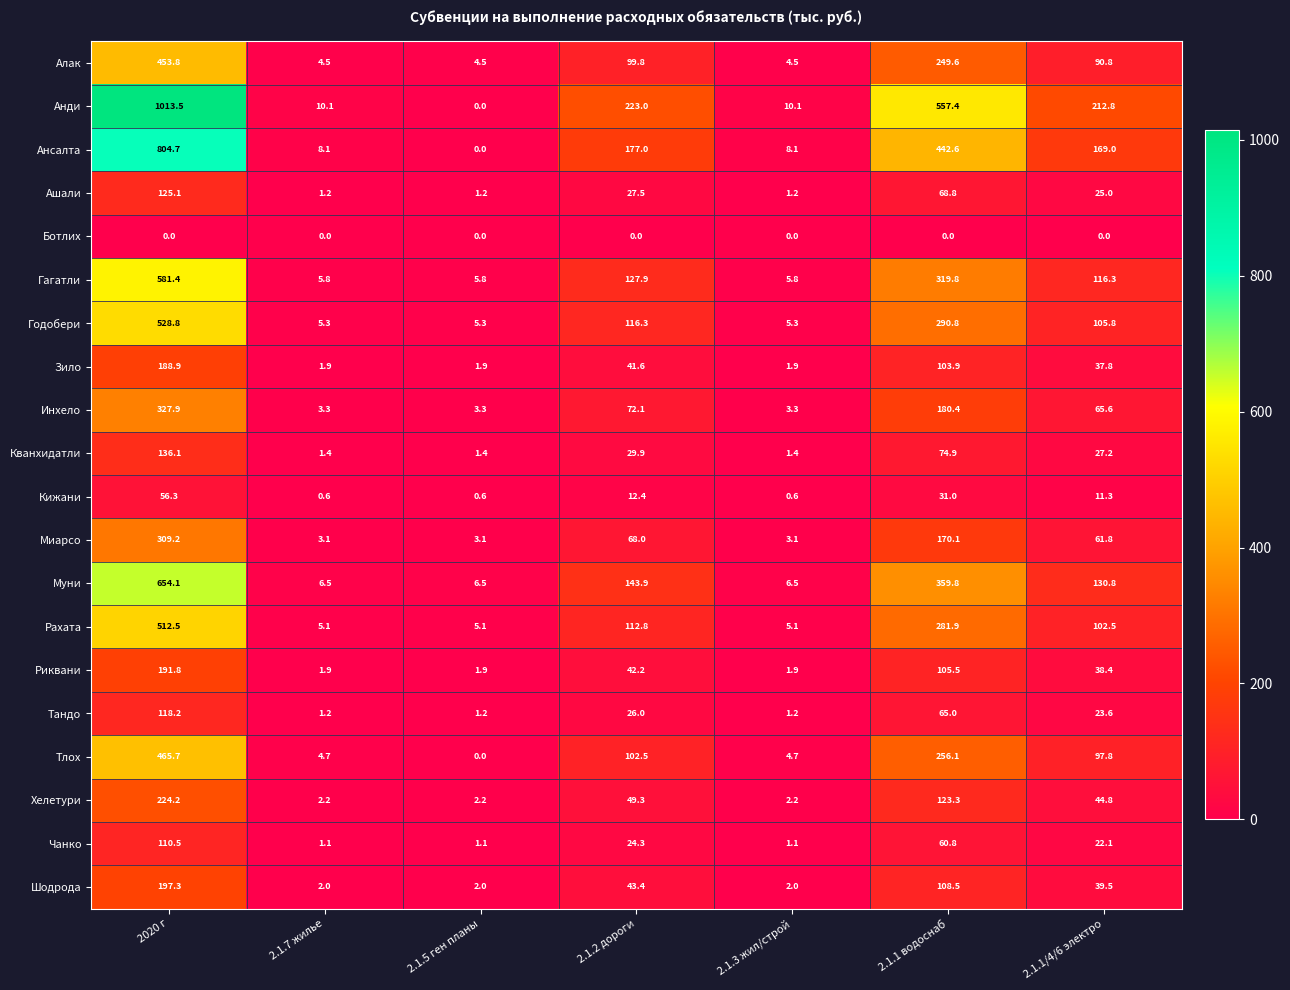

The Тлох series shows 4.7 at 2.1.7 жилье. True or false?

True